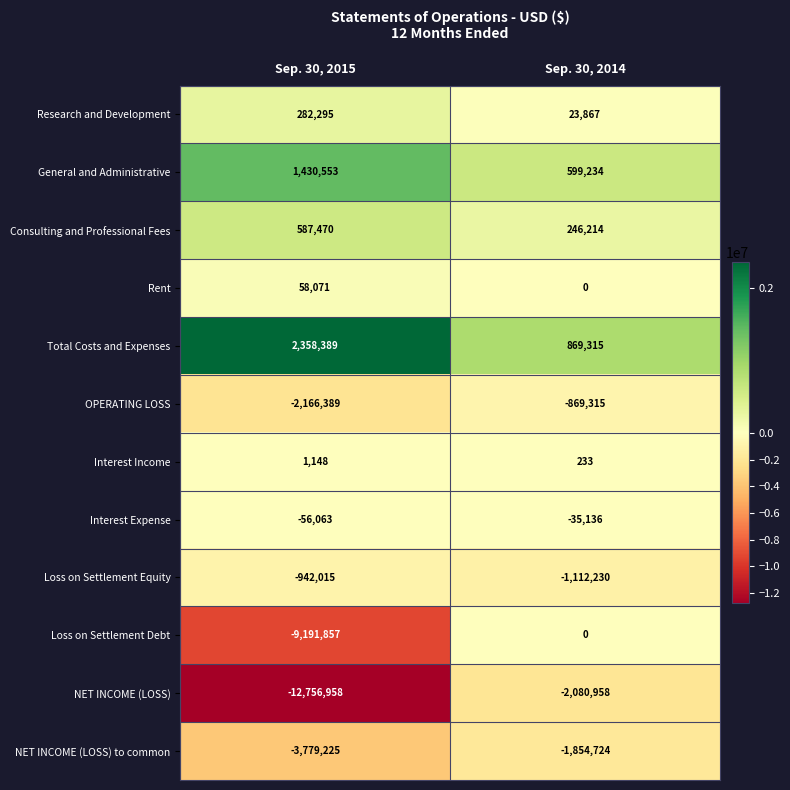

What is the greatest value displayed?

2358389